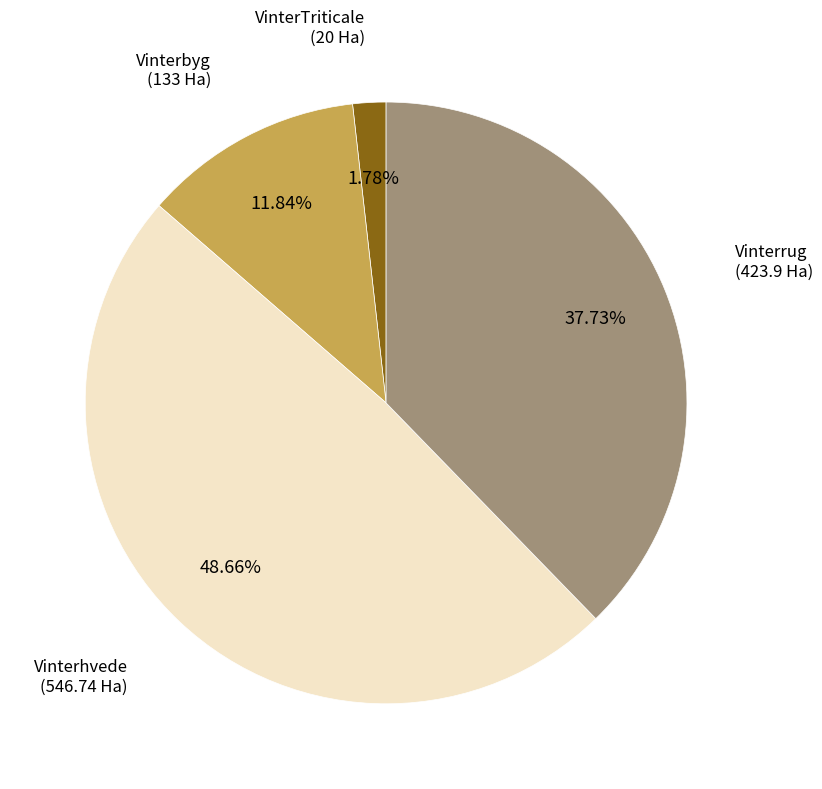

Does any single category account for the majority?

No